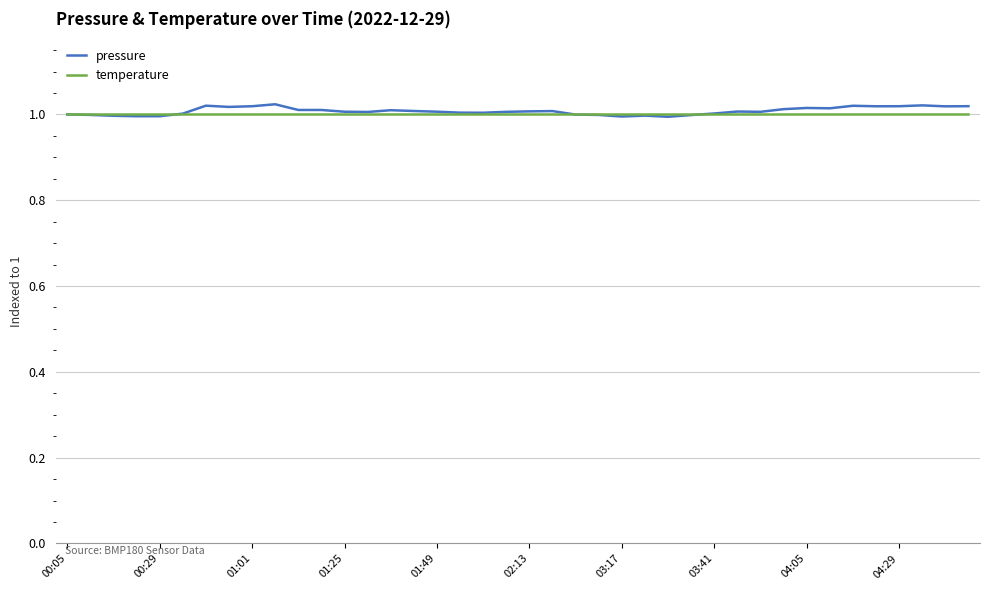

True or false: pressure has more than 0 interior local peaks.

True